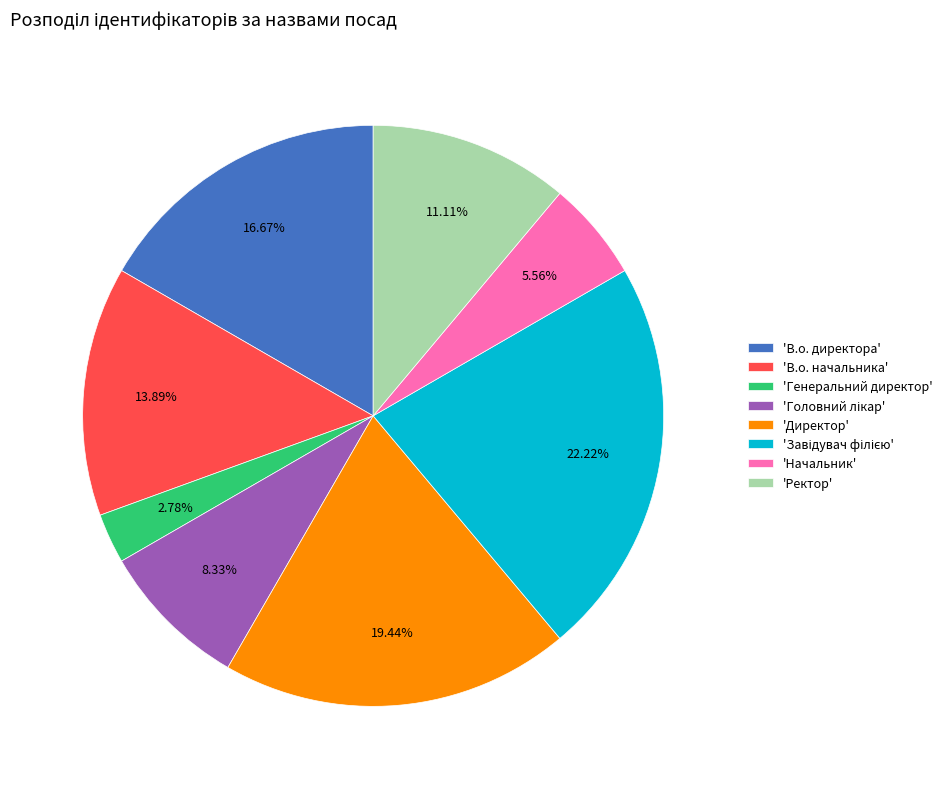

Is 'Ректор' the majority of the pie?

No